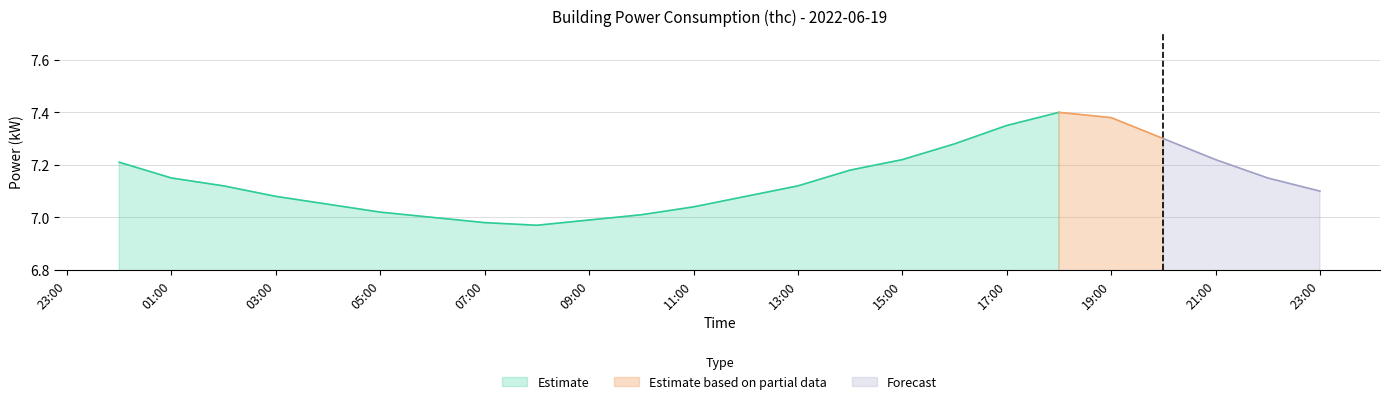

True or false: Estimate has a value of 11.4 at 03:00.

False